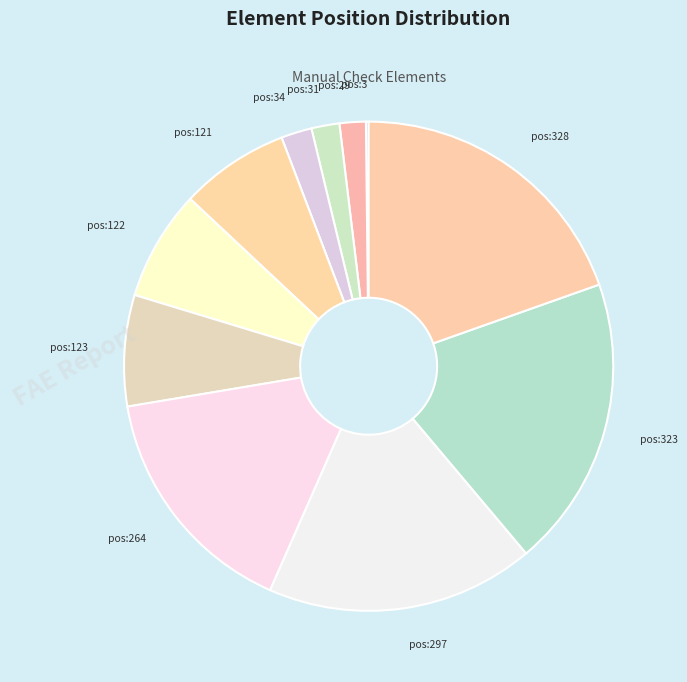

Does any single category account for the majority?

No